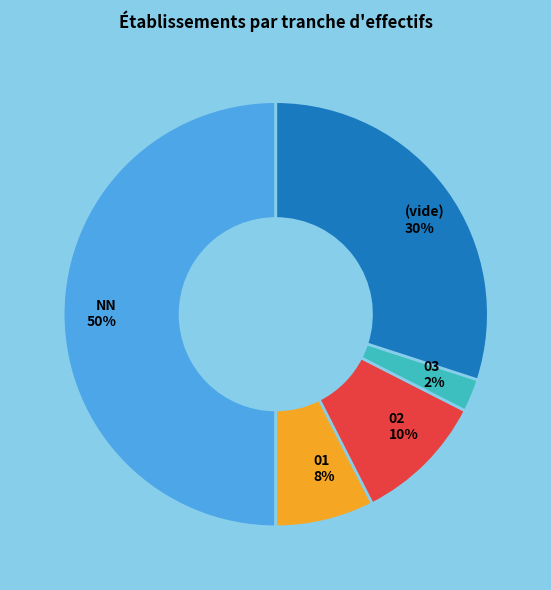

What is the largest slice in the pie chart?

NN 50%